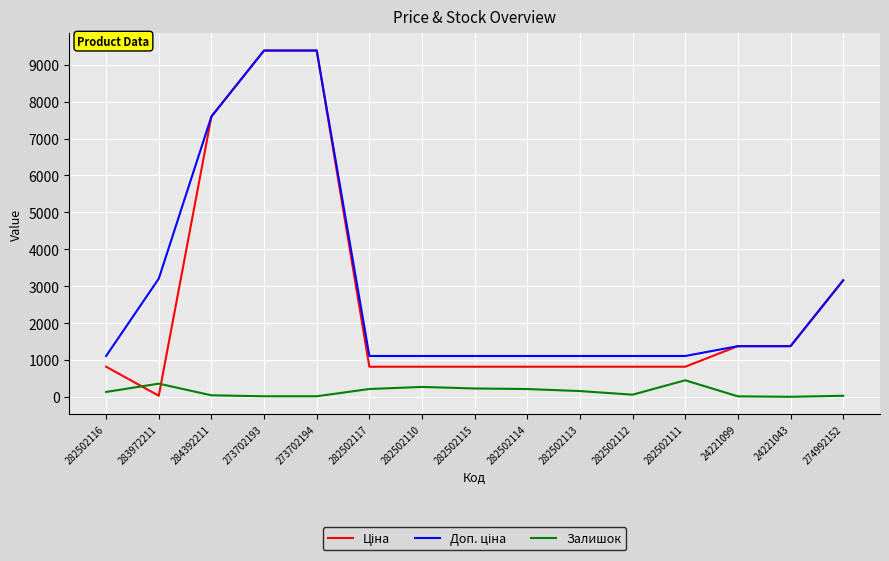

What is the highest value of the Залишок series?

451.0